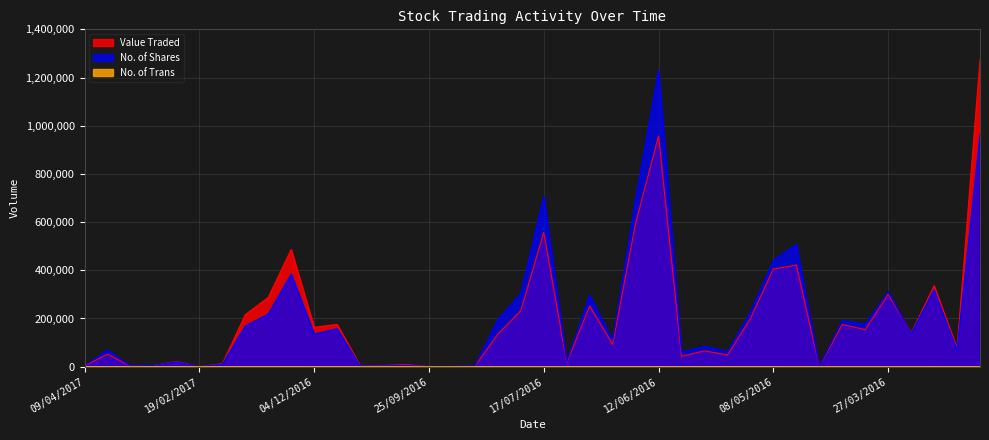

What is the difference between the maximum and minimum values in the No. of Shares series?

1229613